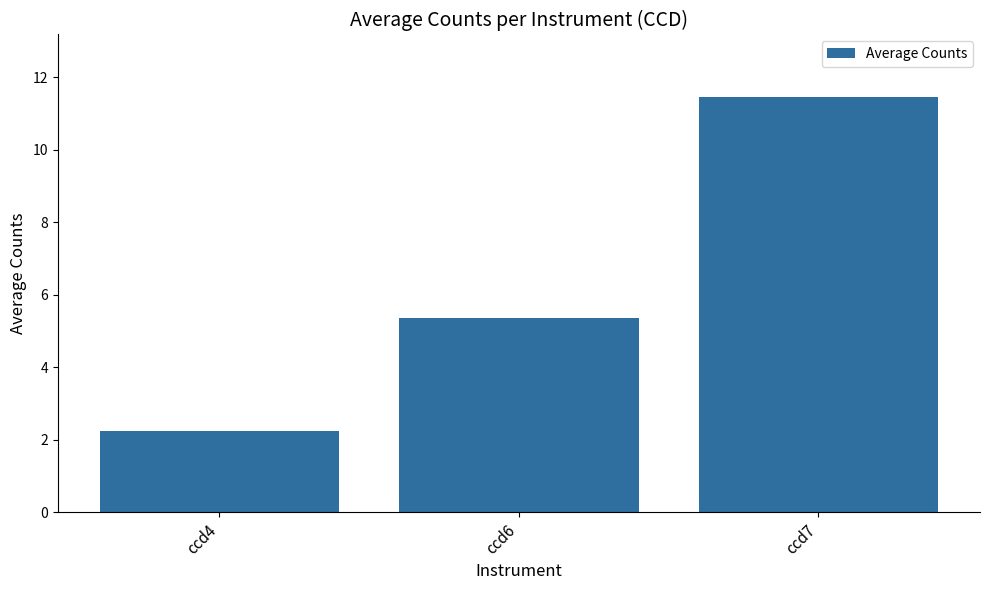

Which has a higher value, ccd7 or ccd6?

ccd7